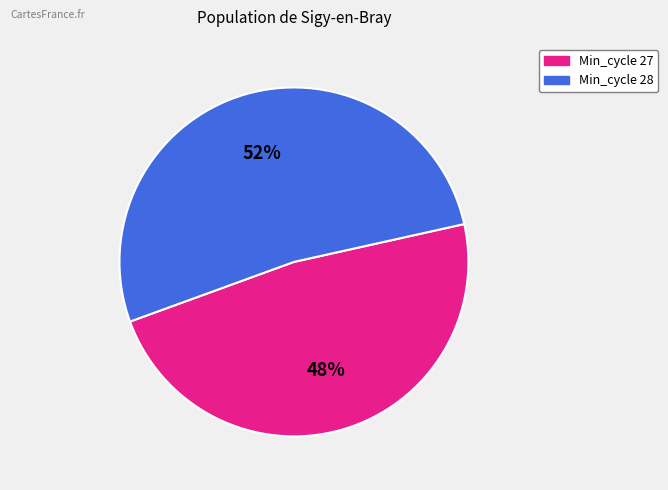

What is the ratio of the value at Min_cycle 27 to the value at Min_cycle 28?

0.9